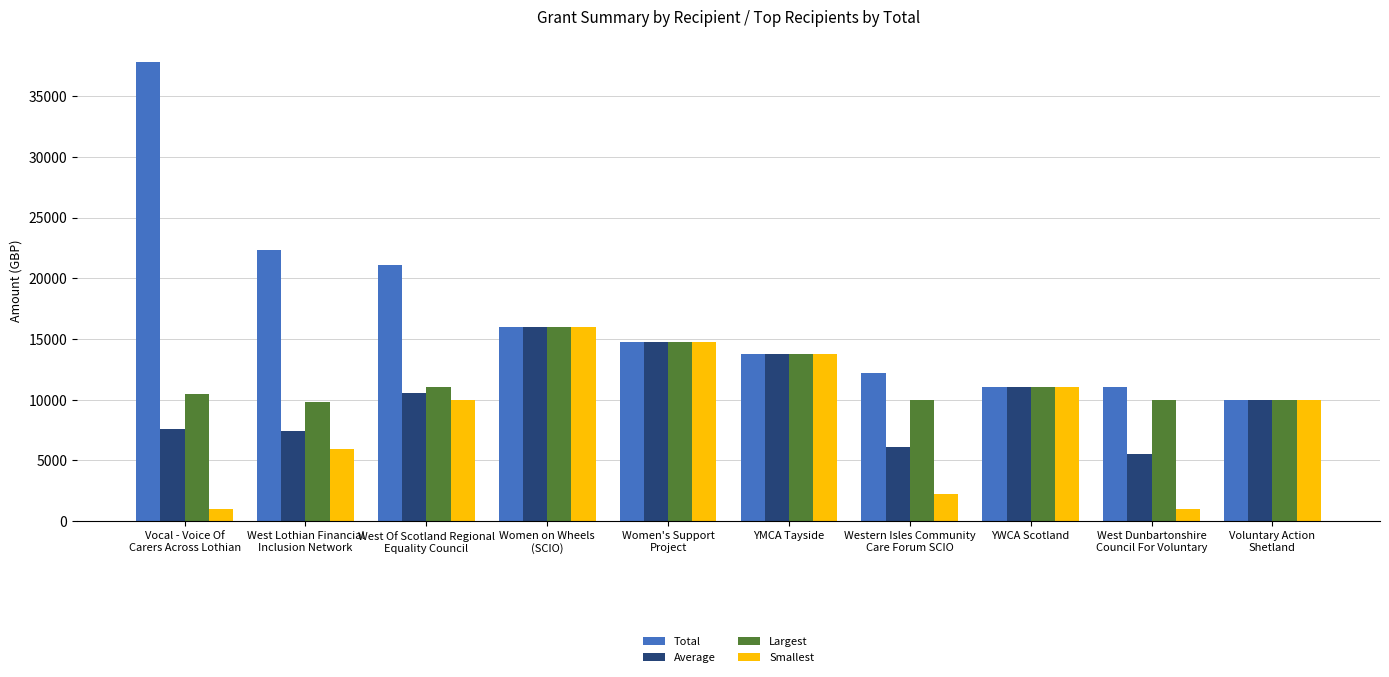

The Largest series shows 6498 at West Dunbartonshire
Council For Voluntary. True or false?

False